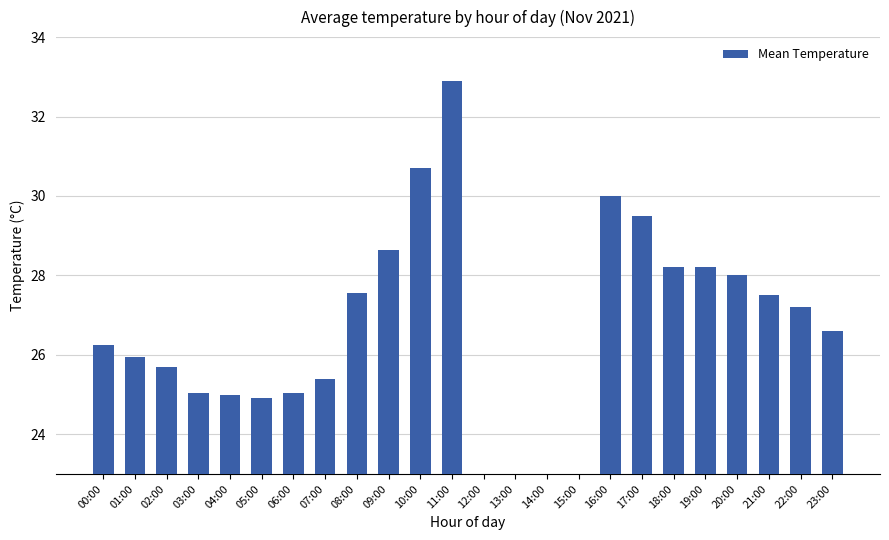

What is the value of the 17th bar from the left?

30.0